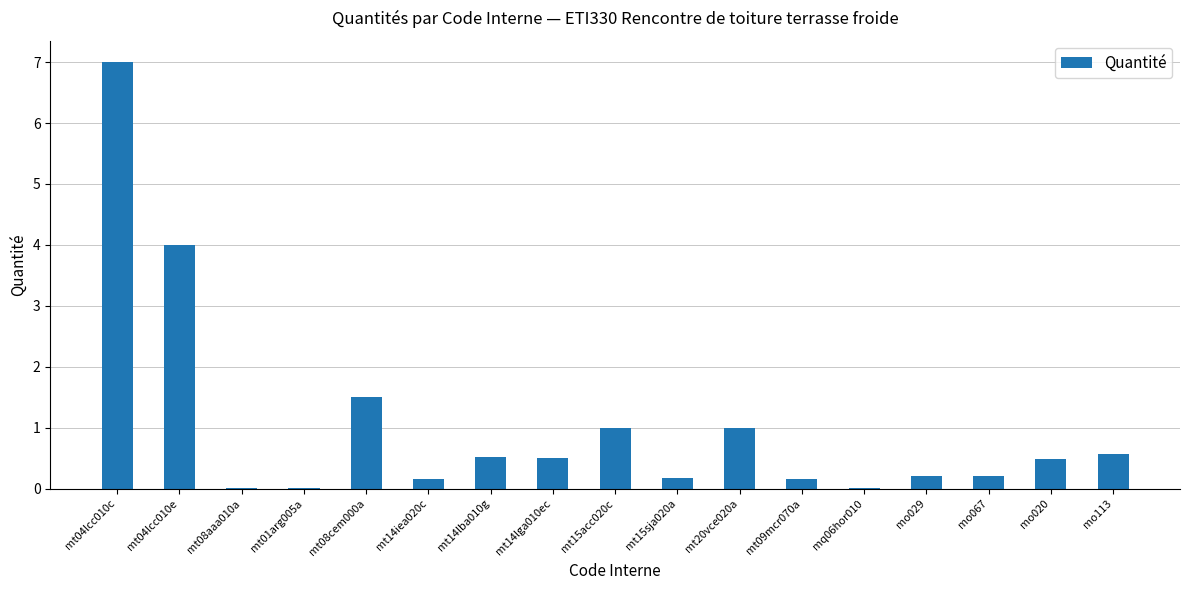

What is the sum of all values?

17.5